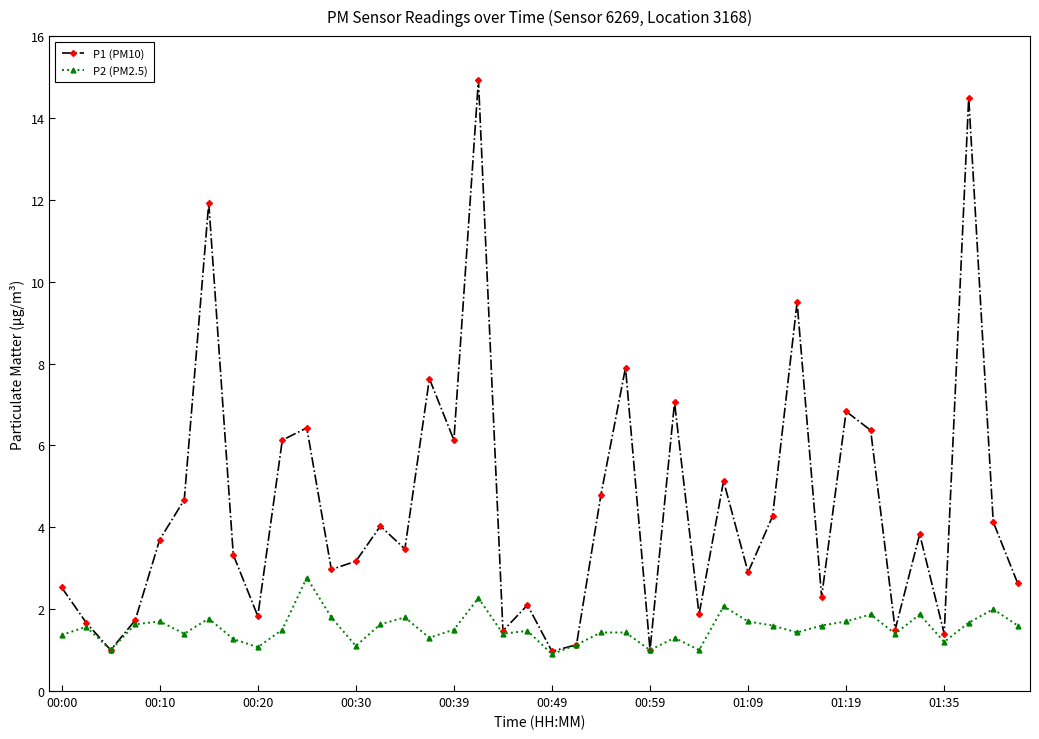

What is the difference between the maximum and minimum values in the P2 (PM2.5) series?

1.9